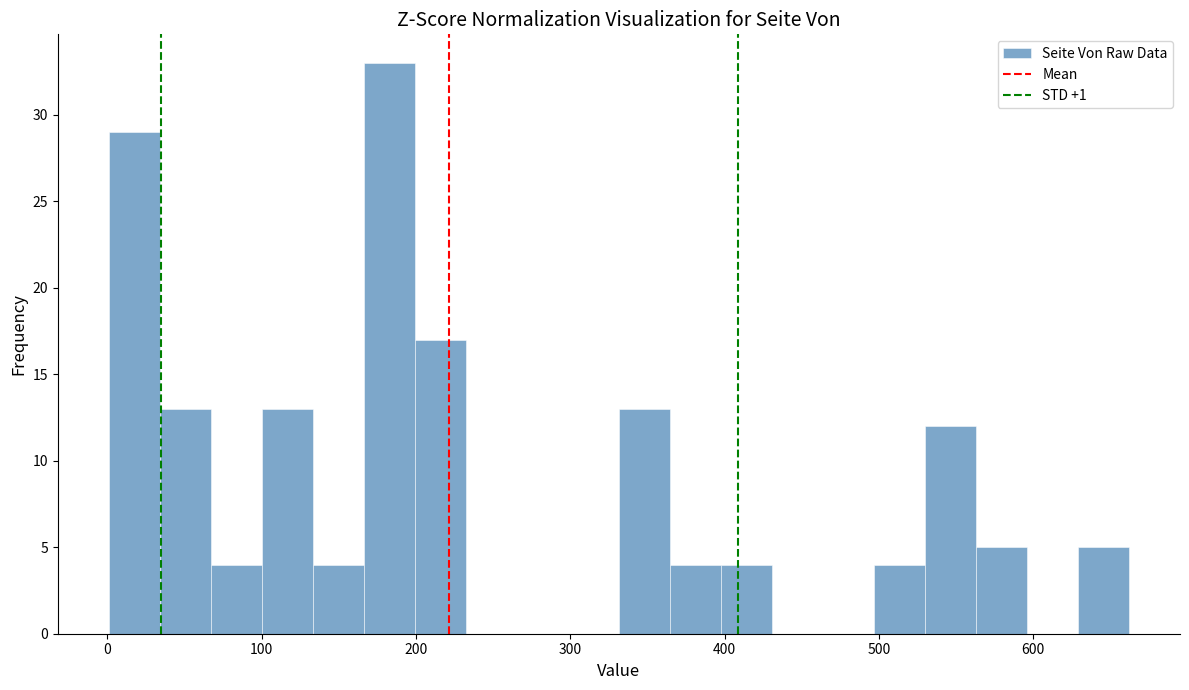

Around what value on the x-axis is the tallest bar? Give the approximate position of its centre, as read against the axis.

180